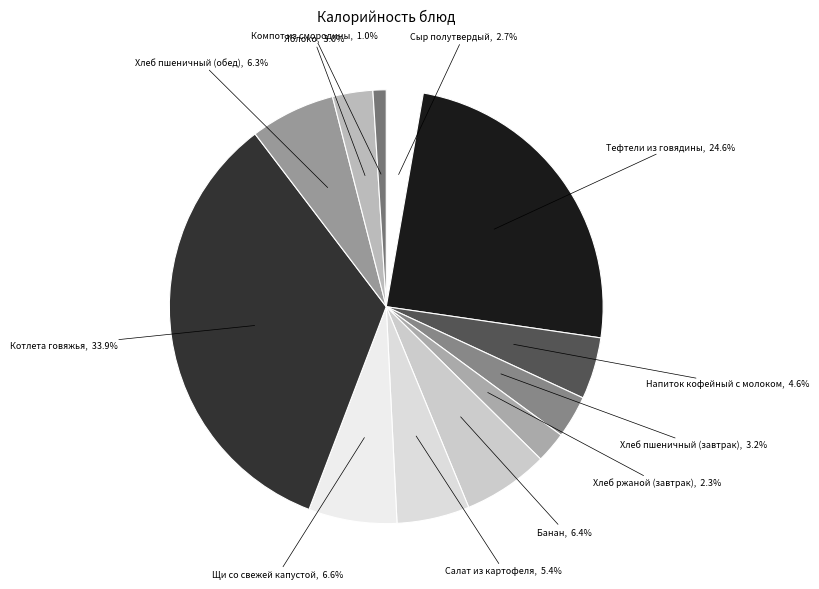

What is the largest slice in the pie chart?

Котлета говяжья